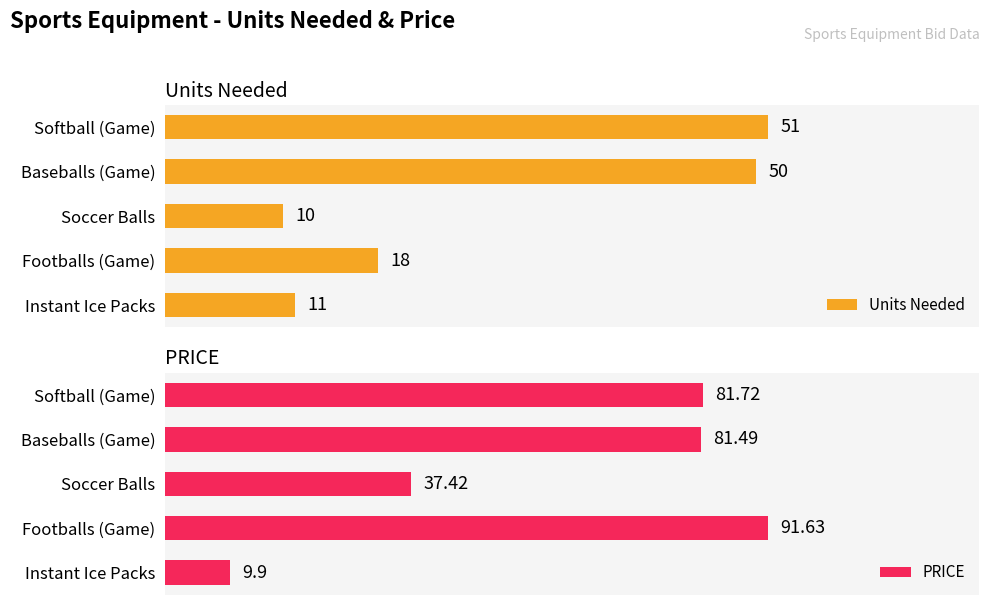

At which label does Units Needed reach its minimum?

Soccer Balls